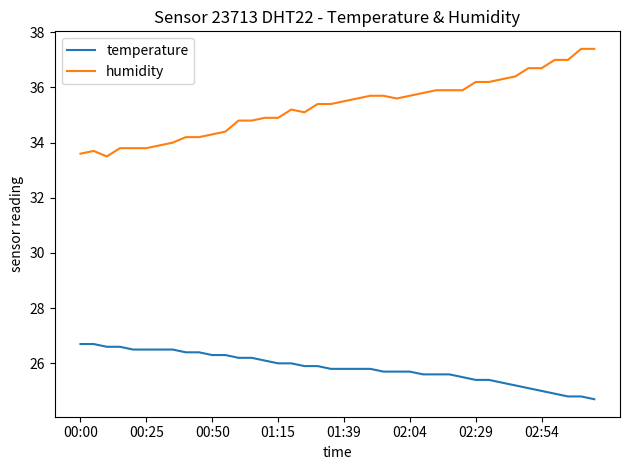

True or false: temperature and humidity intersect in this chart.

False